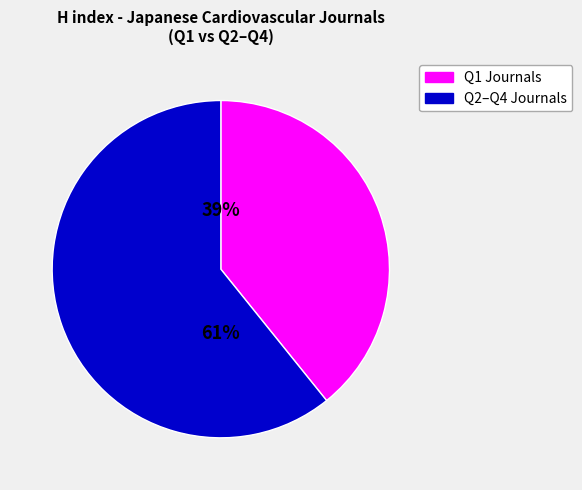

Does any single category account for the majority?

Yes